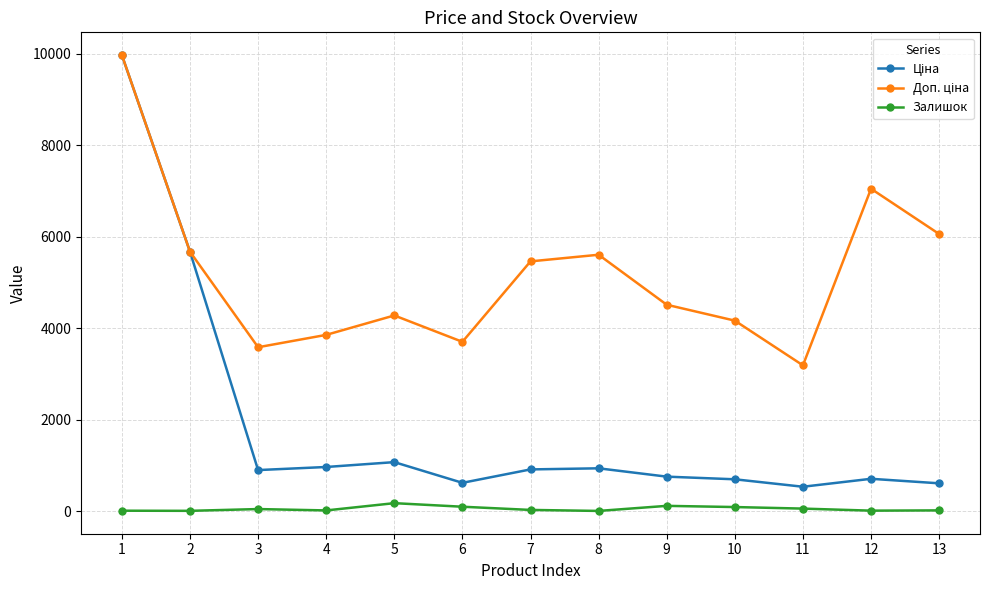

Where is Залишок nearest to the value 87?

10